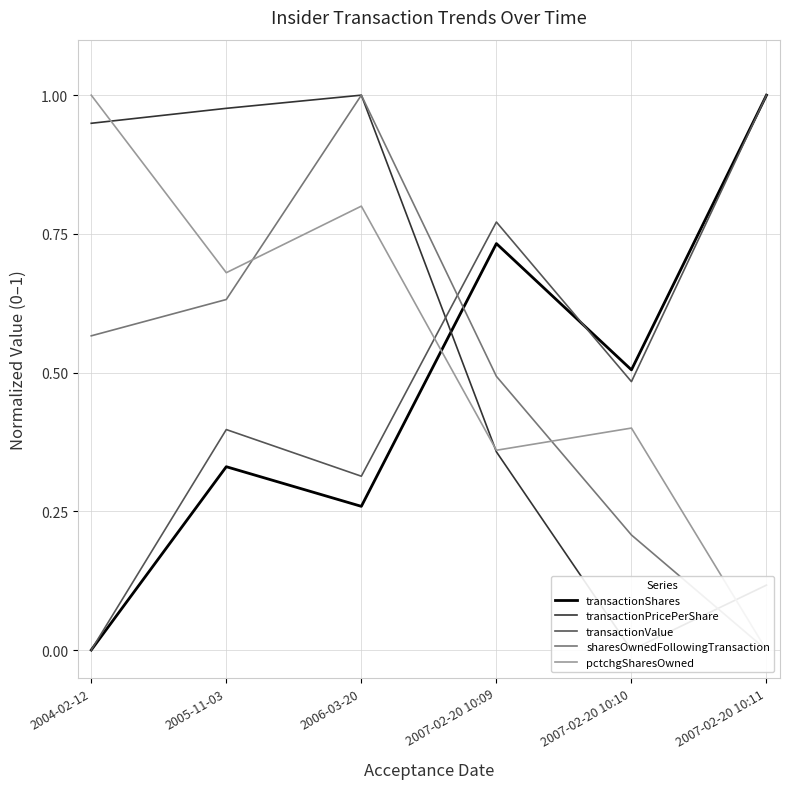

Is it true that transactionShares equals 0.0 at 2004-02-12?

True